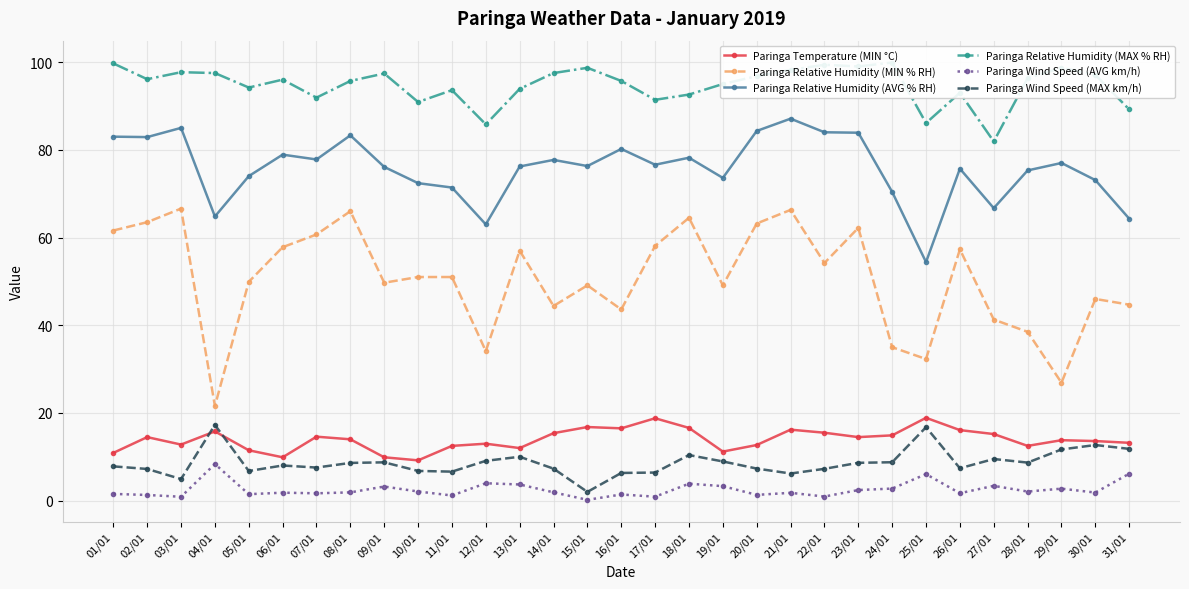

Reading left to right, transcribe all the data shown in this chart.

Paringa Temperature (MIN °C): 10.9	14.5	12.8	15.8	11.5	9.9	14.6	14.0	9.9	9.2	12.5	13.0	12.0	15.4	16.8	16.5	18.8	16.6	11.2	12.7	16.2	15.5	14.5	14.9	18.9	16.1	15.2	12.5	13.8	13.6	13.2
Paringa Relative Humidity (MIN % RH): 61.6	63.5	66.6	21.6	49.9	57.8	60.7	66.0	49.7	51.0	51.0	34.1	57.0	44.4	49.1	43.6	58.1	64.5	49.1	63.2	66.3	54.2	62.2	35.0	32.3	57.3	41.3	38.5	26.9	46.0	44.7
Paringa Relative Humidity (AVG % RH): 83.0	82.9	85.0	64.8	74.0	78.9	77.8	83.3	76.1	72.4	71.4	63.0	76.2	77.7	76.3	80.2	76.6	78.2	73.6	84.3	87.1	84.0	83.9	70.4	54.4	75.7	66.7	75.3	77.0	73.1	64.3
Paringa Relative Humidity (MAX % RH): 99.7	96.1	97.7	97.5	94.2	96.0	91.9	95.7	97.4	90.9	93.6	85.8	93.9	97.5	98.7	95.7	91.4	92.6	95.0	96.8	98.2	99.4	99.0	99.9	86.1	93.0	81.9	96.3	98.7	97.1	89.2
Paringa Wind Speed (AVG km/h): 1.6	1.3	0.9	8.4	1.5	1.8	1.7	1.9	3.2	2.1	1.2	4.0	3.7	1.9	0.2	1.4	0.9	3.9	3.3	1.3	1.8	0.9	2.4	2.8	6.1	1.7	3.4	2.1	2.8	1.9	6.2
Paringa Wind Speed (MAX km/h): 7.8	7.2	4.9	17.3	6.8	8.0	7.6	8.6	8.8	6.8	6.6	9.1	10.0	7.3	2.0	6.3	6.4	10.4	8.9	7.3	6.2	7.3	8.6	8.8	16.8	7.4	9.5	8.7	11.7	12.7	11.8